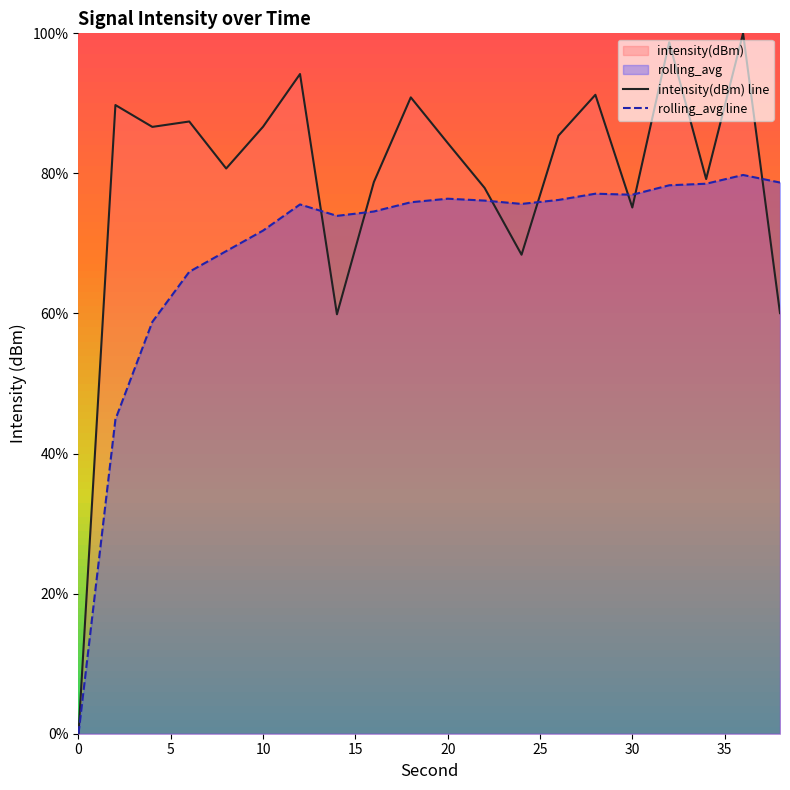

True or false: intensity(dBm) line and rolling_avg line cross at least once.

True